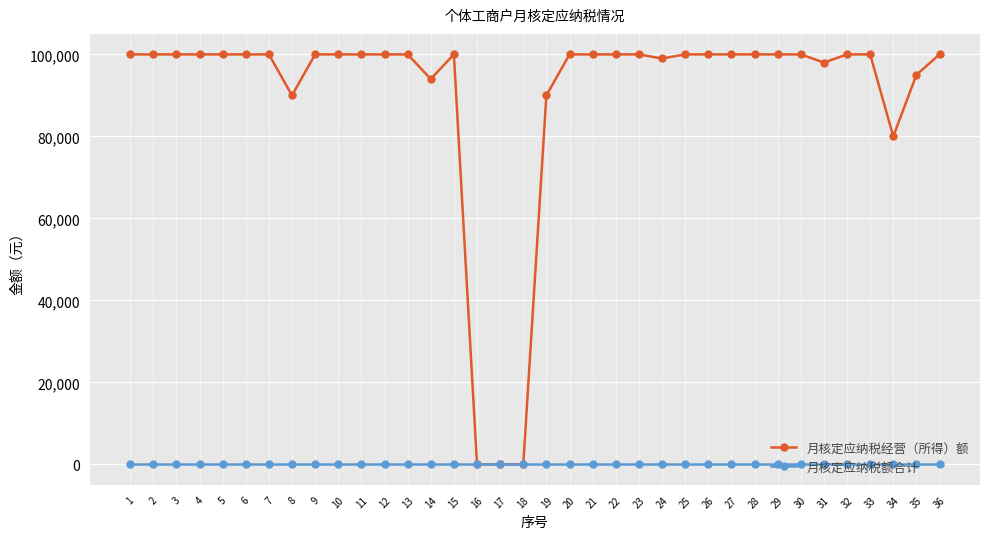

List the series in order of their overall mean, highest first.

月核定应纳税经营（所得）额, 月核定应纳税额合计